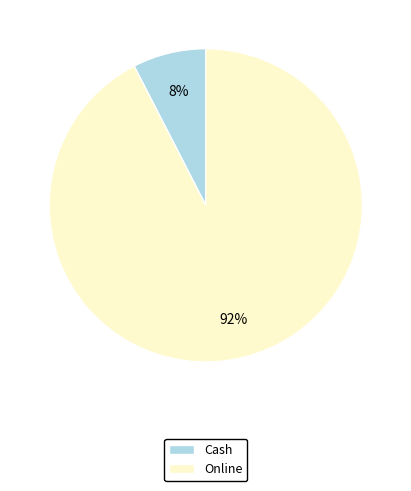

Is Online the majority of the pie?

Yes